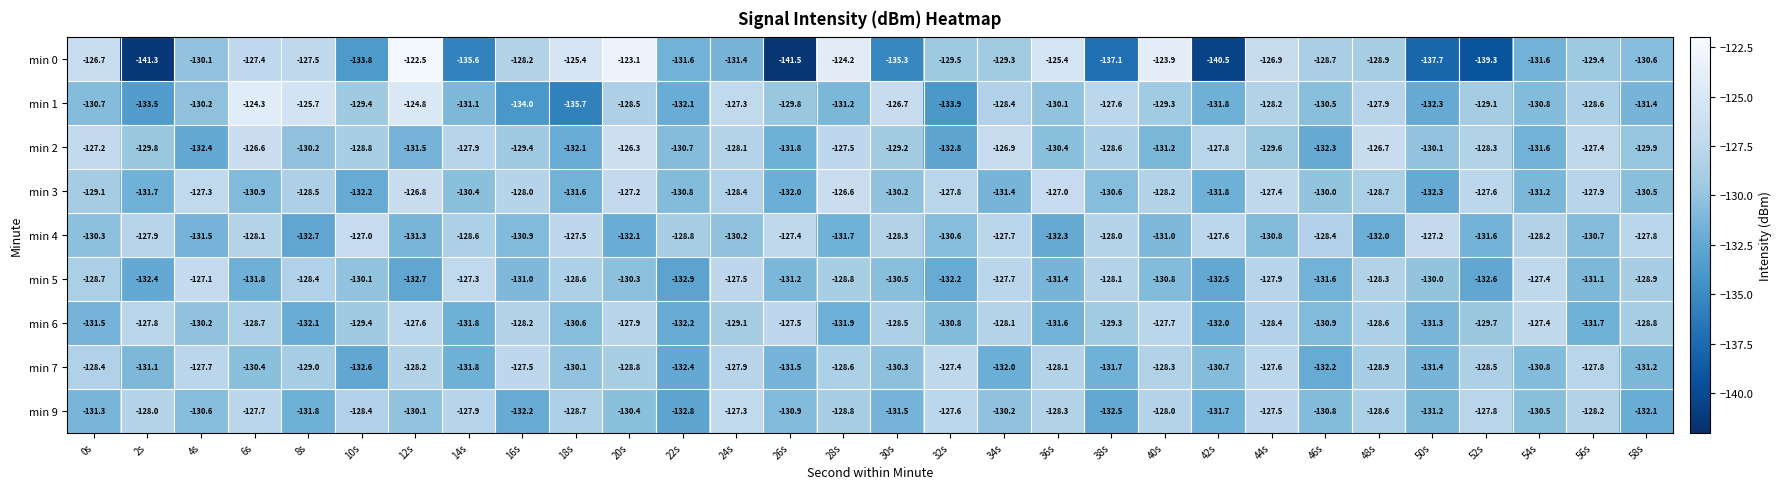

True or false: min 0 has a value of -137.1 at 38s.

True